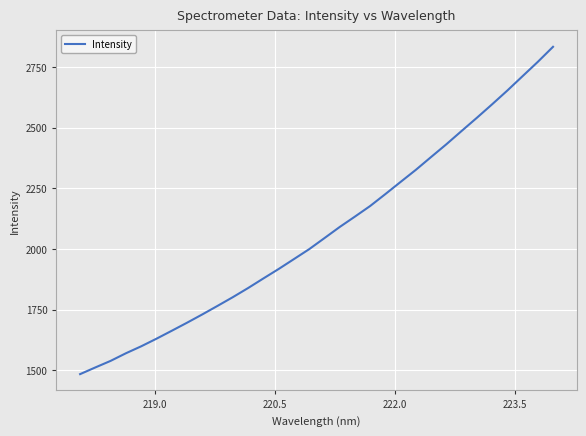

How many lines are shown in the chart?

1